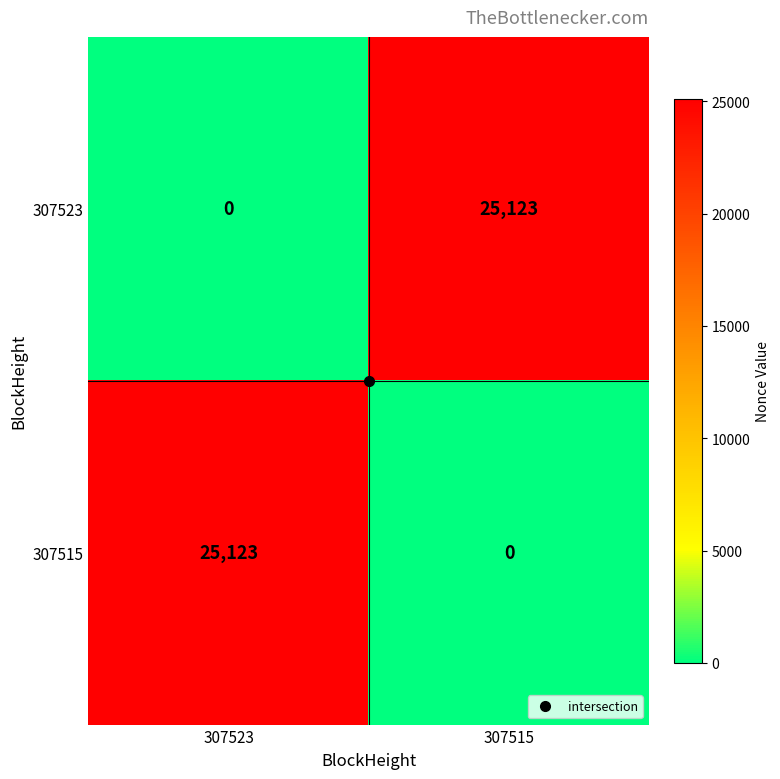

The 307515 series shows -12312 at 307515. True or false?

False